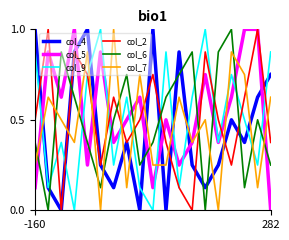

What is the maximum value shown in the chart?

1.0